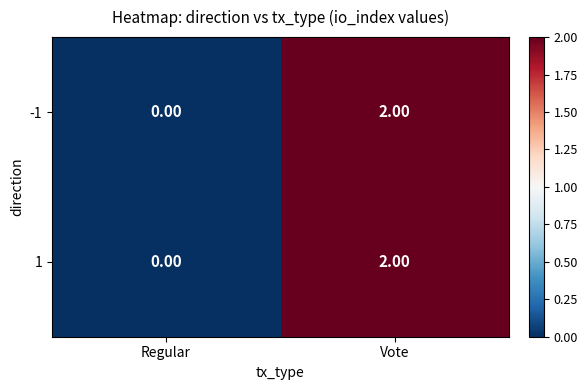

How many values in the 1 series are below 2?

1